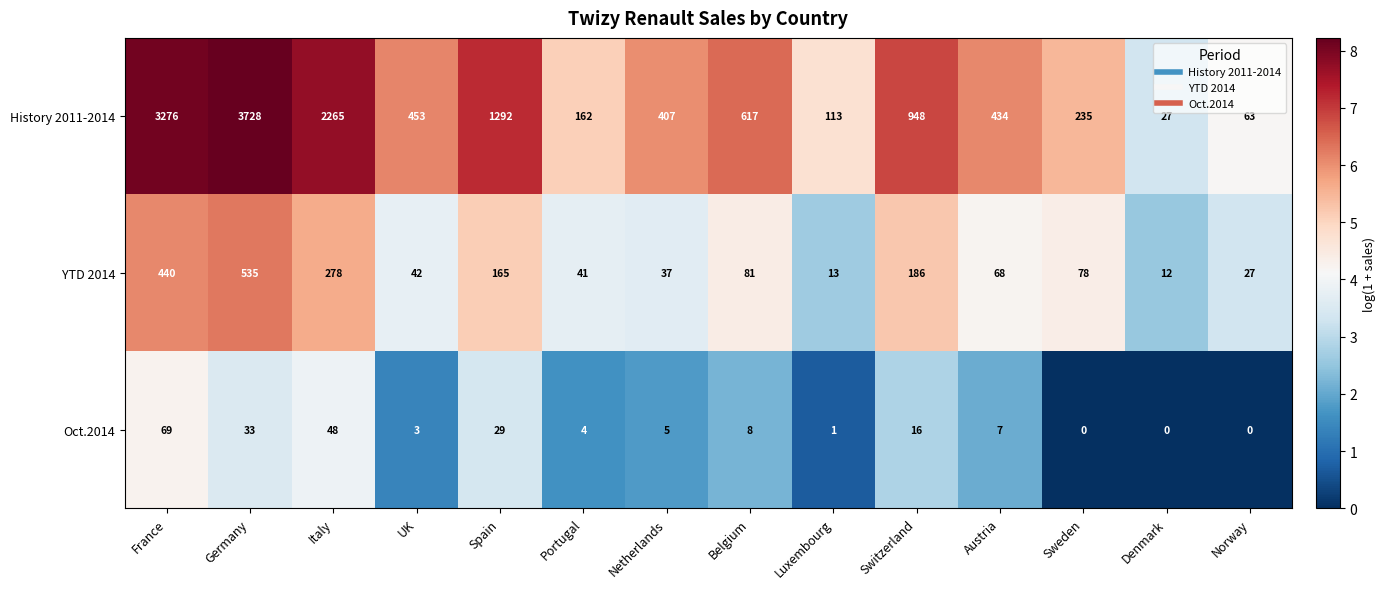

Count the number of categories in the chart.

14